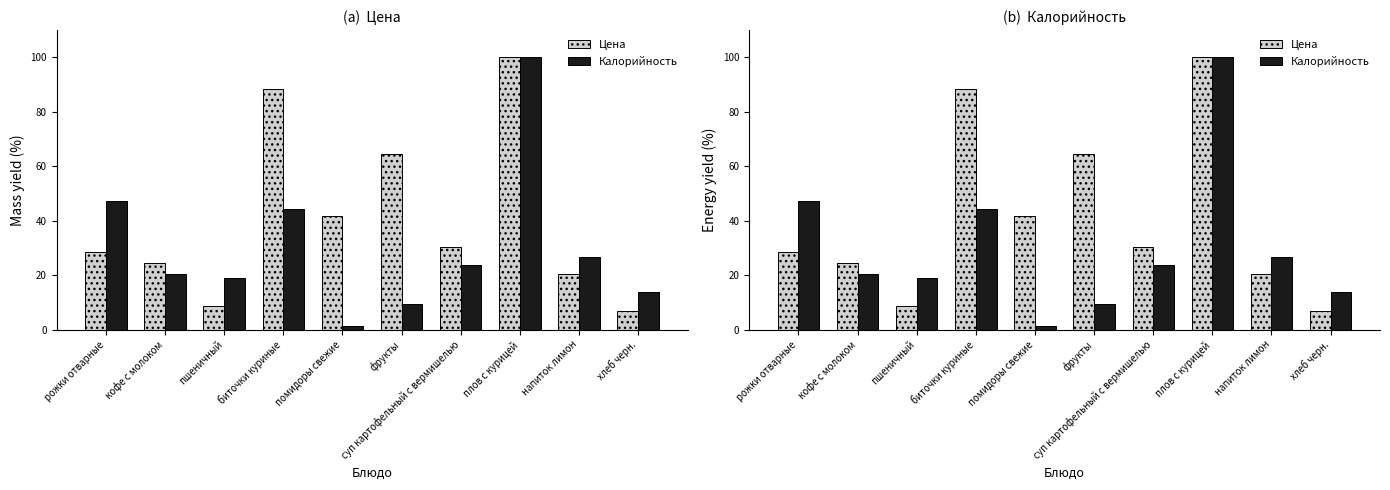

What is the sum of the Калорийность values at суп картофельный с вермишелью and помидоры свежие?

25.1